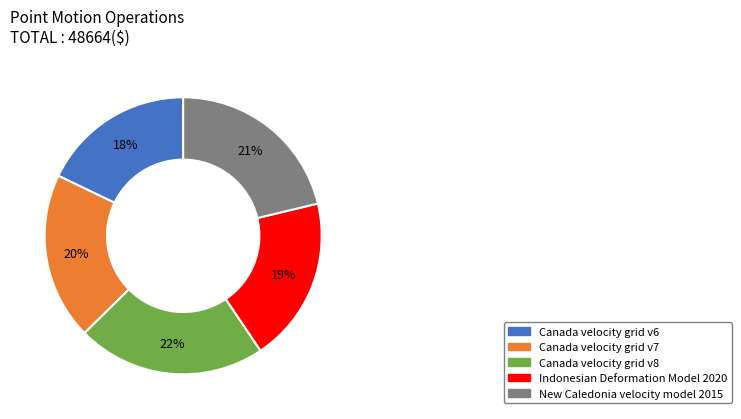

Count the number of slices in the pie.

5